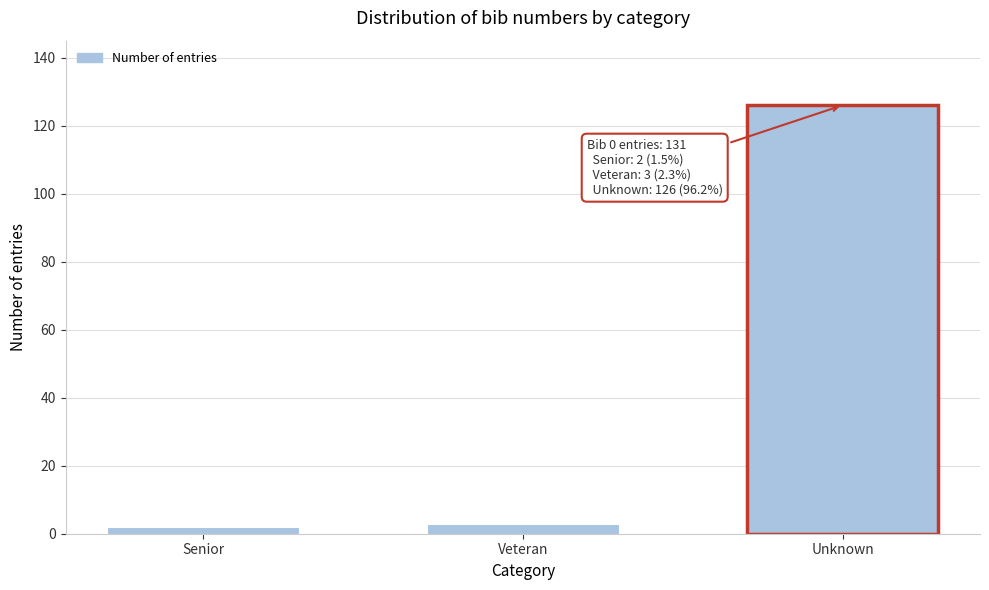

Reading left to right, what are all the values shown in this chart?

2	3	126